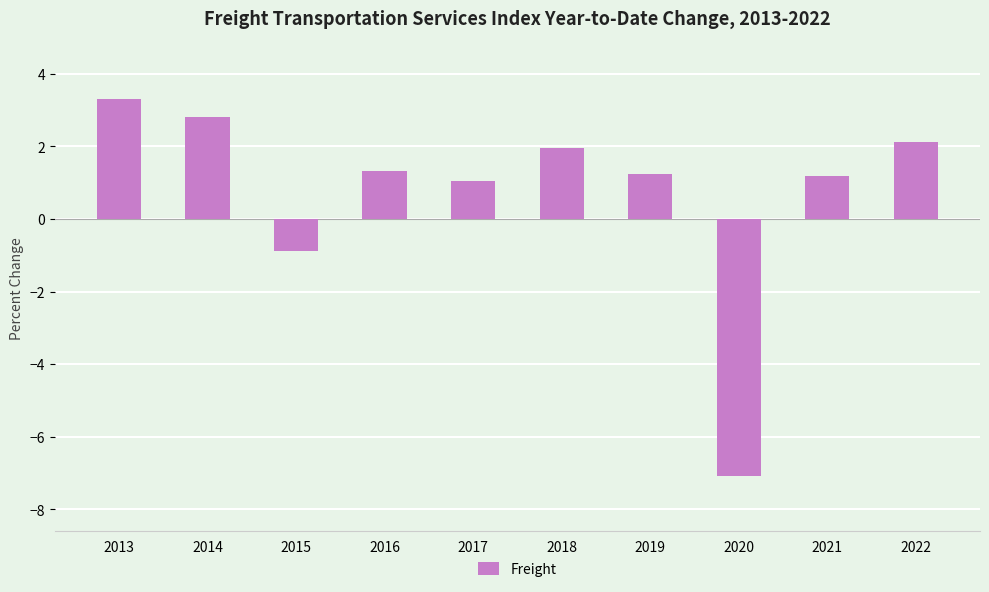

How many negative values are there?

2